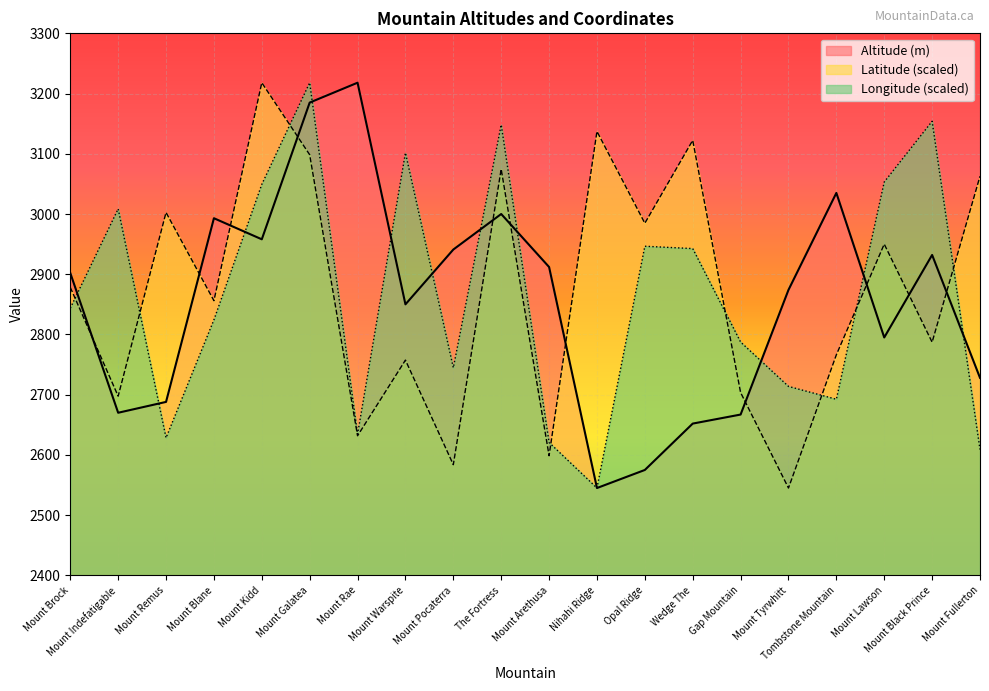

Is it true that Latitude equals 3122.3 at Wedge The?

True